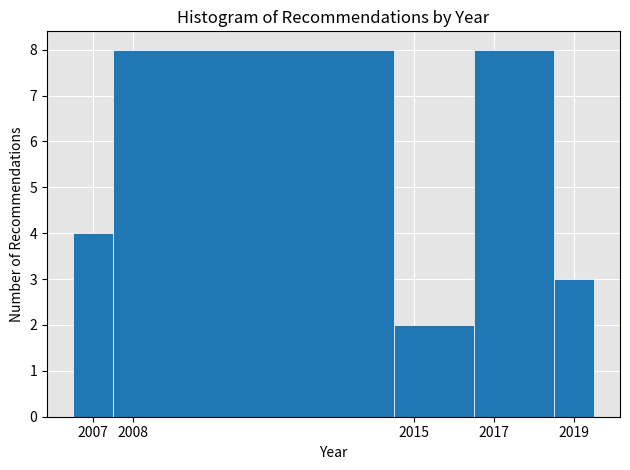

Reading left to right, transcribe this chart: for each bar, give the range it covers on the x-axis and its height. The values are not printed on the chart, so give them approximately, as read against the axis.

2006.5 to 2007.5: 4
2007.5 to 2014.5: 8
2014.5 to 2016.5: 2
2016.5 to 2018.5: 8
2018.5 to 2019.5: 3